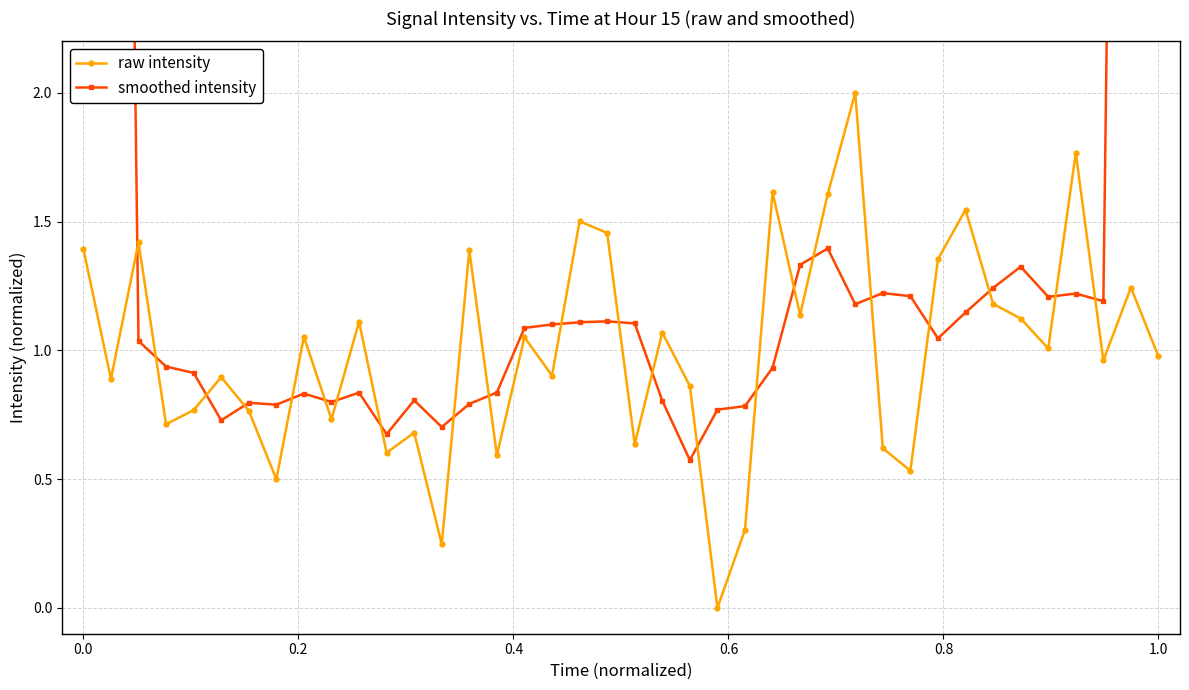

What is the highest value of the raw intensity series?

2.0